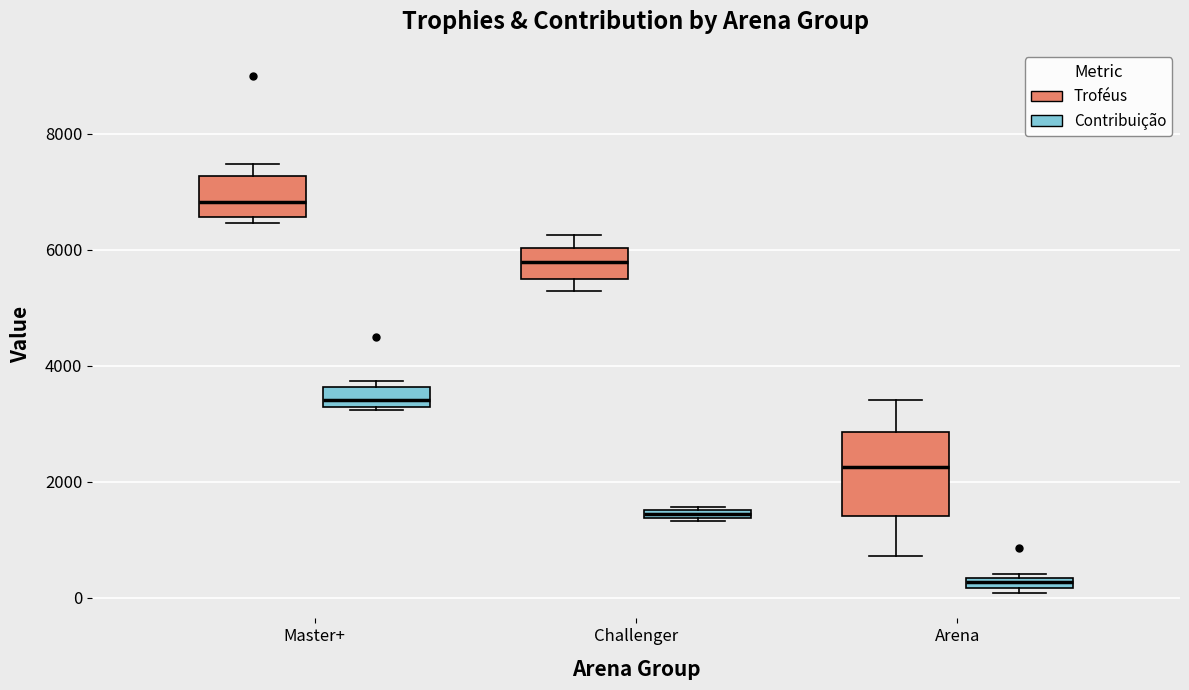

Which box is the tallest, from its lower edge to its upper edge?

Arena (Troféus)